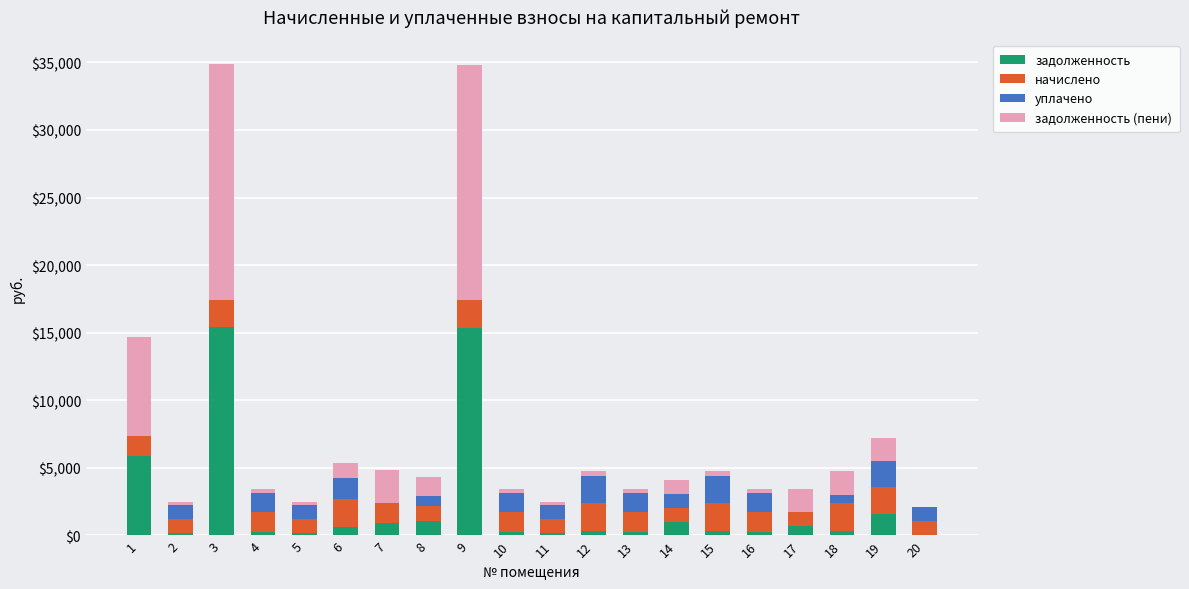

What is the total value across all series at 9?

34787.8